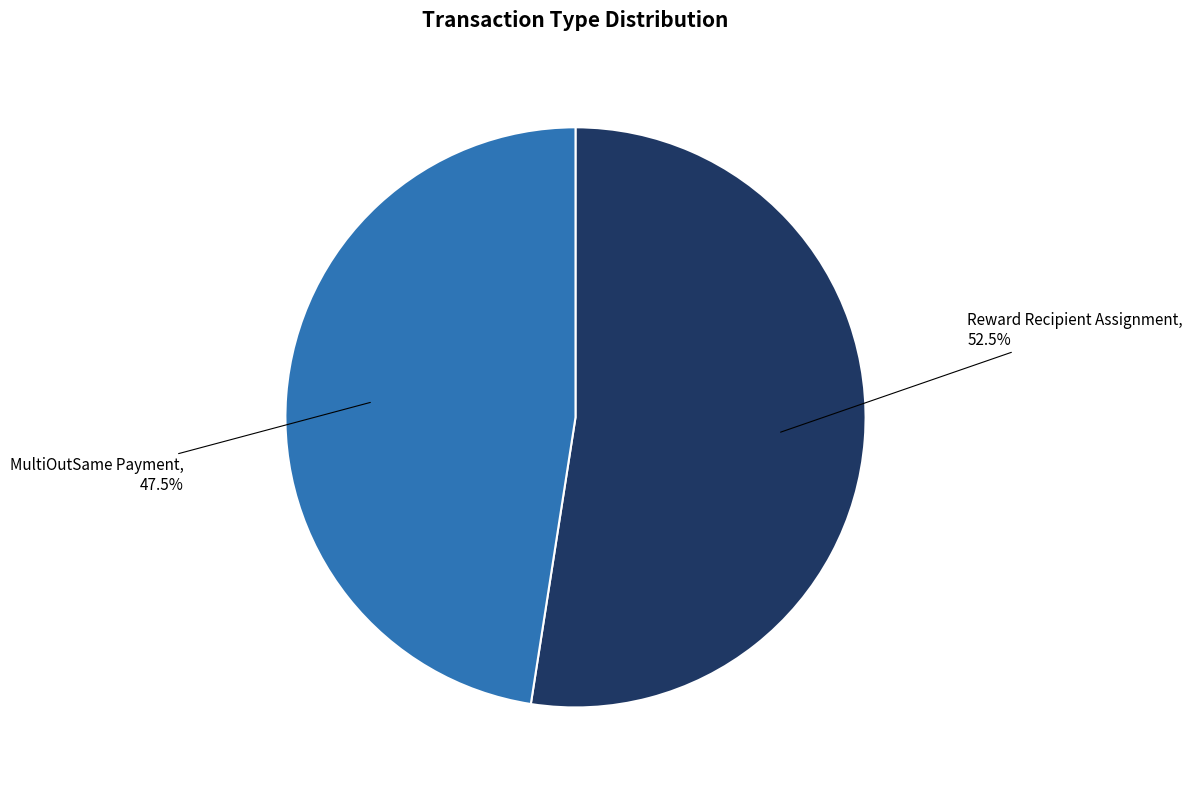

Is the sum of Reward Recipient Assignment and MultiOutSame Payment greater than half?

Yes